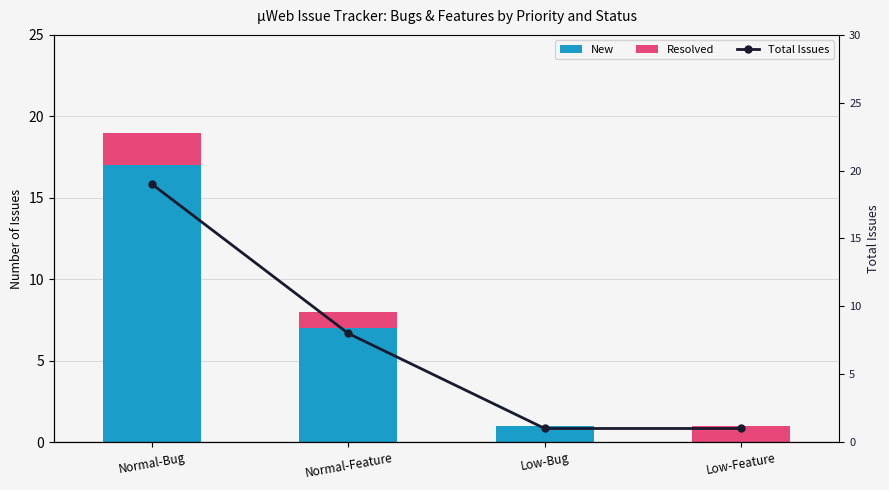

At how many categories does at least one series exceed 3?

2